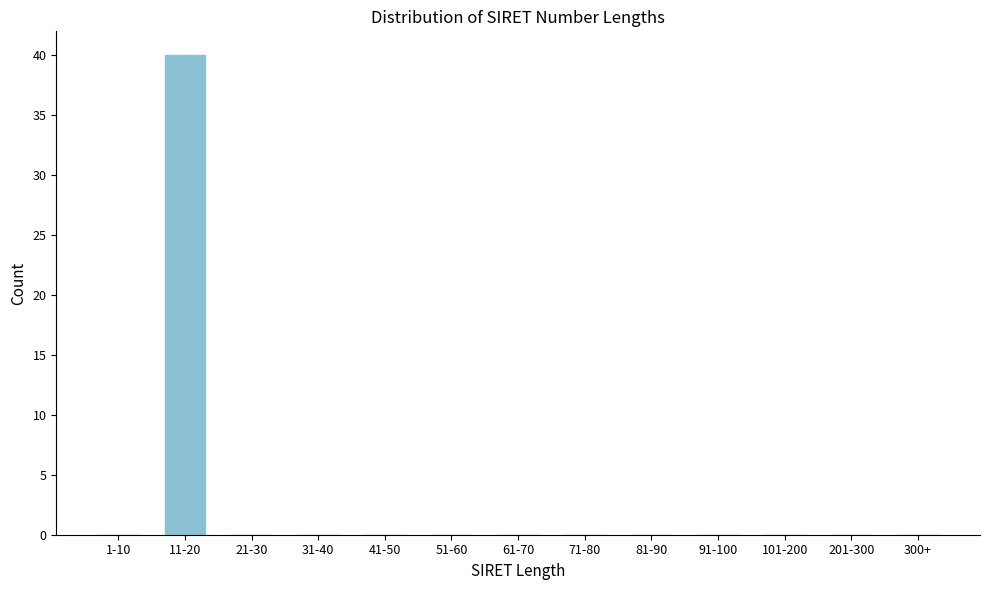

Reading left to right, transcribe all the data shown in this chart.

1-10=0	11-20=40	21-30=0	31-40=0	41-50=0	51-60=0	61-70=0	71-80=0	81-90=0	91-100=0	101-200=0	201-300=0	300+=0